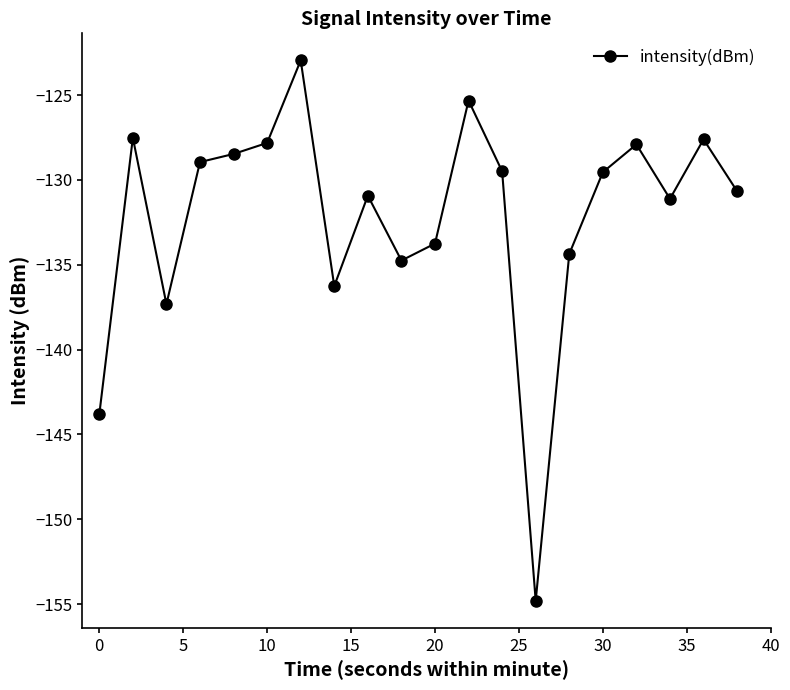

What is the value of the 17th point from the left?

-127.9